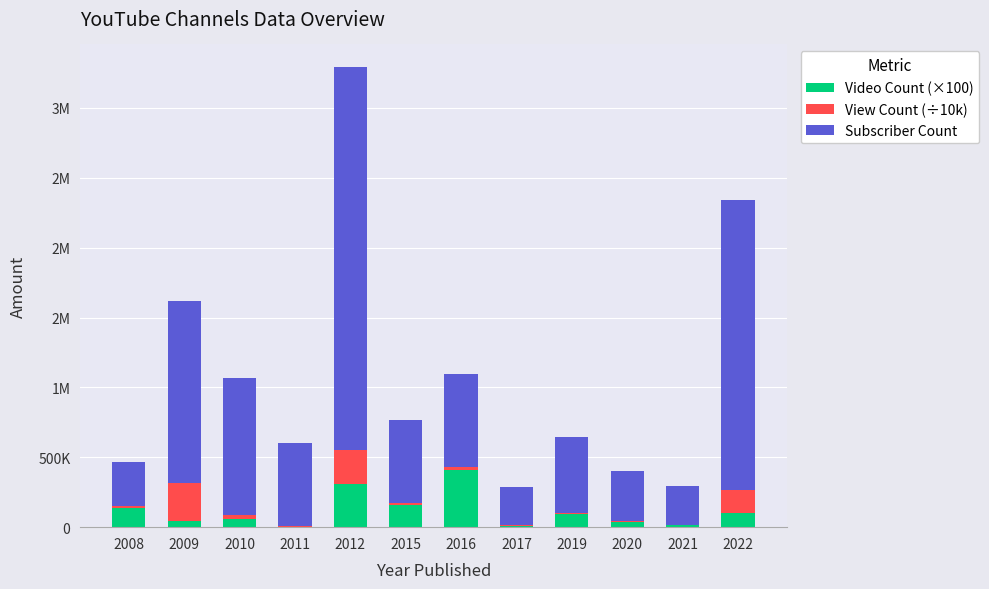

Does the chart contain stacked bars?

Yes